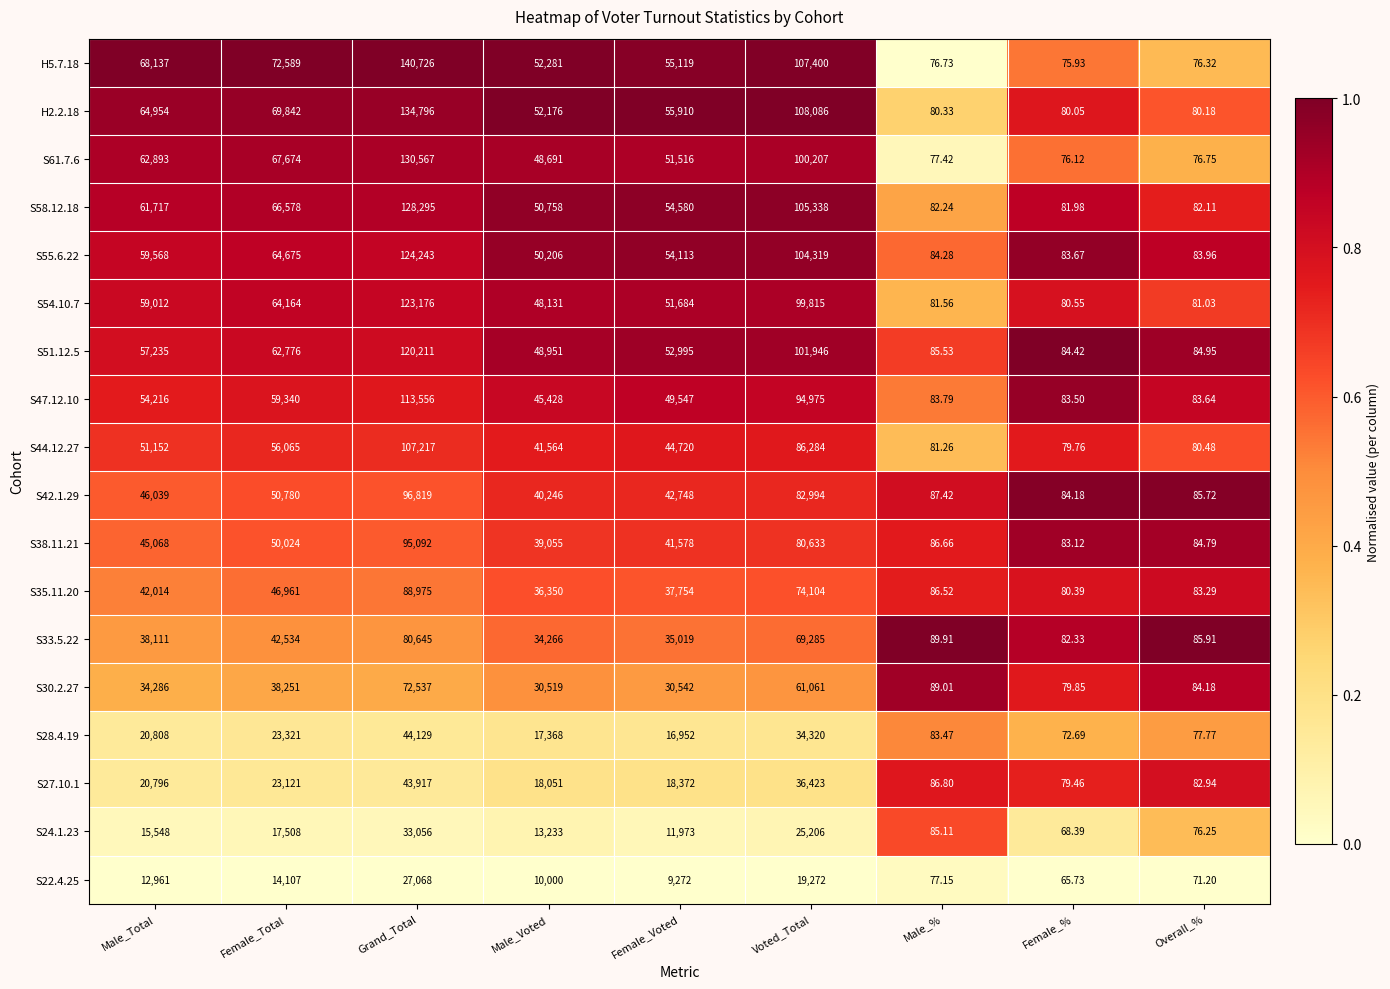

At which category is the sum across all series the highest?

Grand_Total